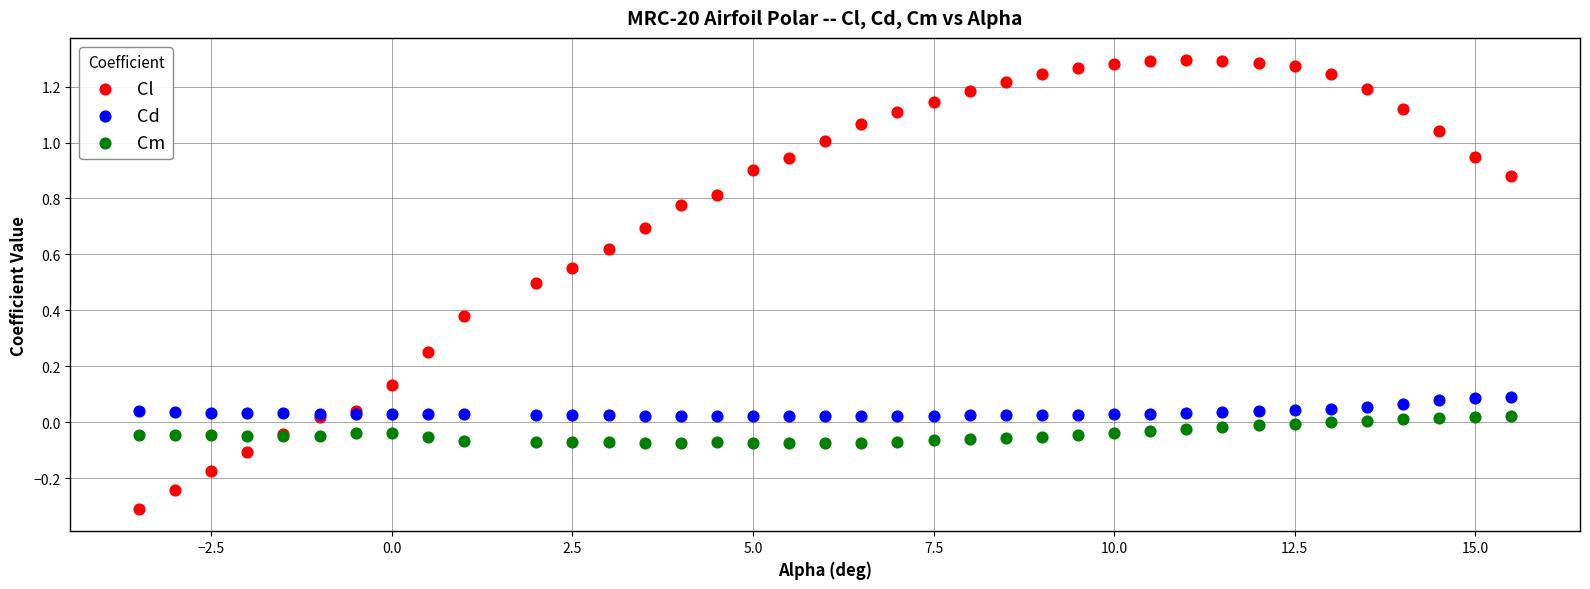

Which series has the largest Y range (max minus min)?

Cl